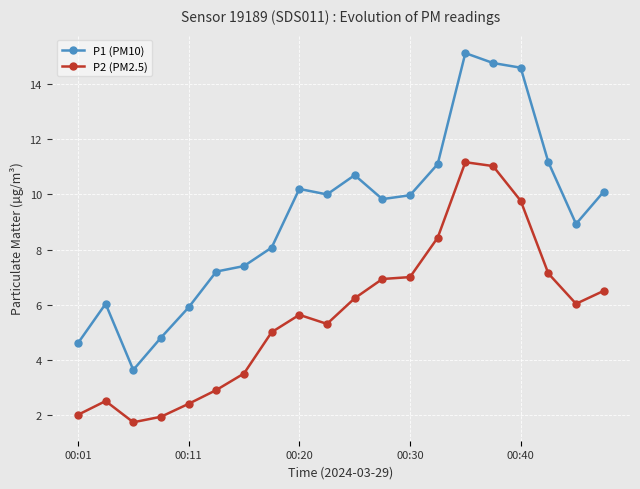

How many data points does each series have?

20